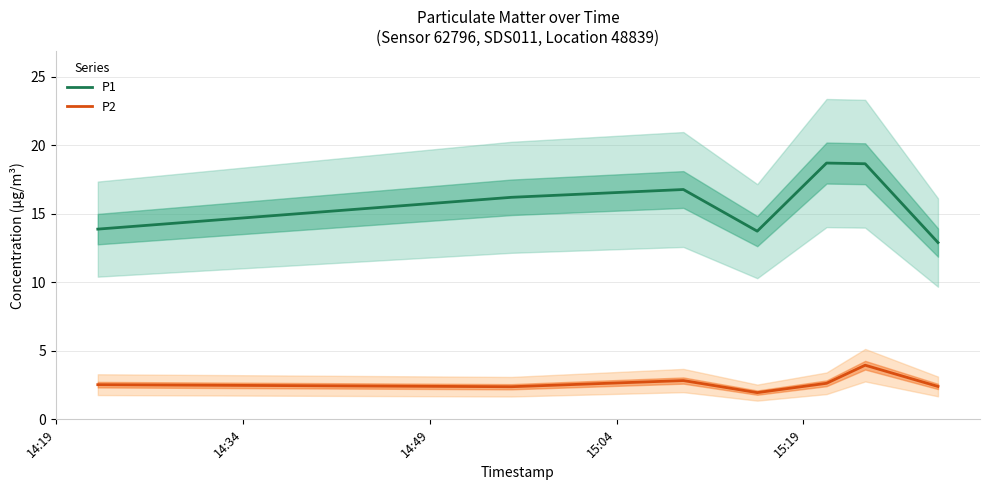

True or false: P2 and P1 cross at least once.

False